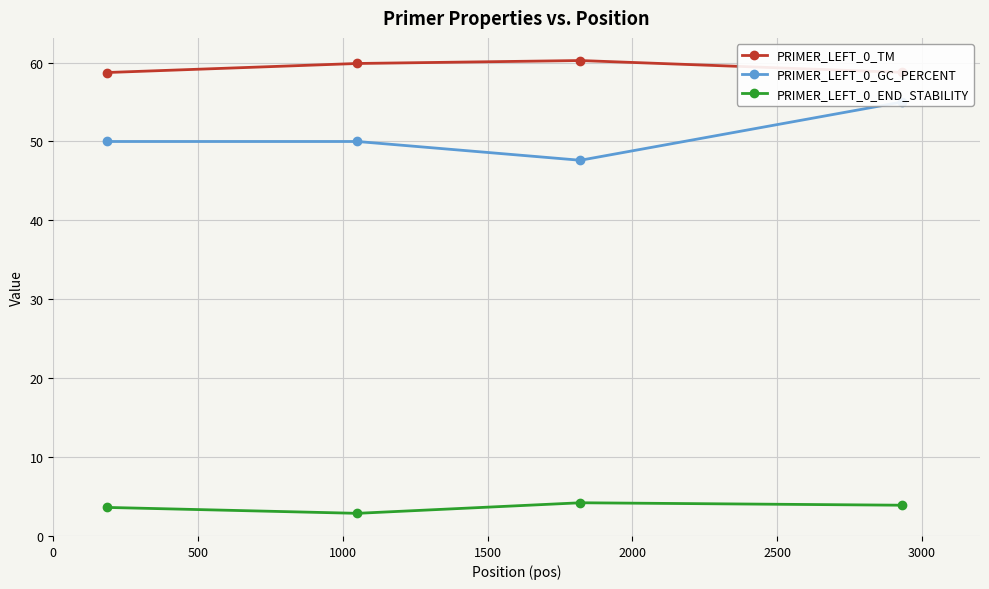

True or false: PRIMER_LEFT_0_GC_PERCENT and PRIMER_LEFT_0_TM intersect in this chart.

False